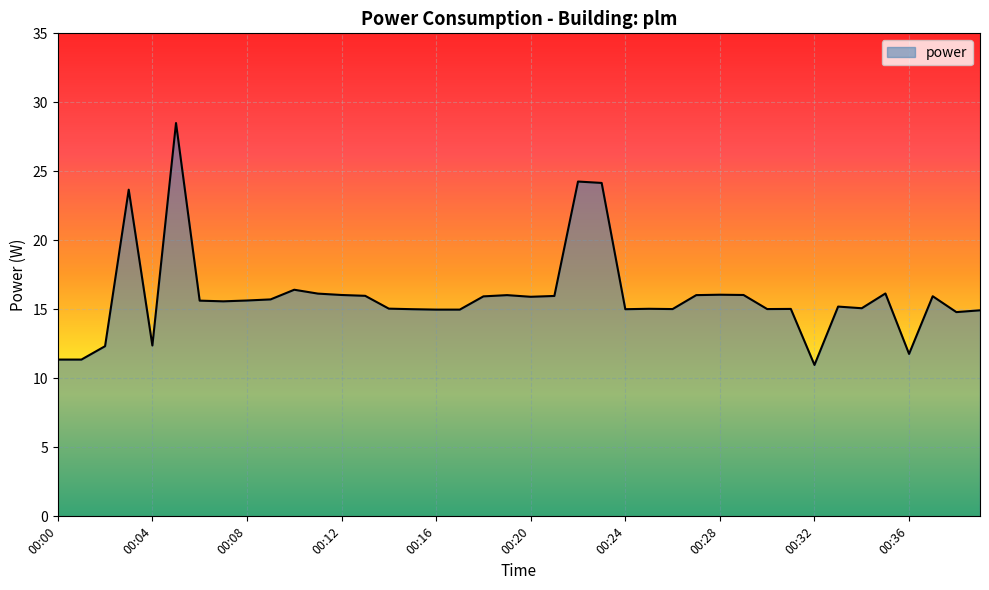

What is the smallest value displayed?

11.0